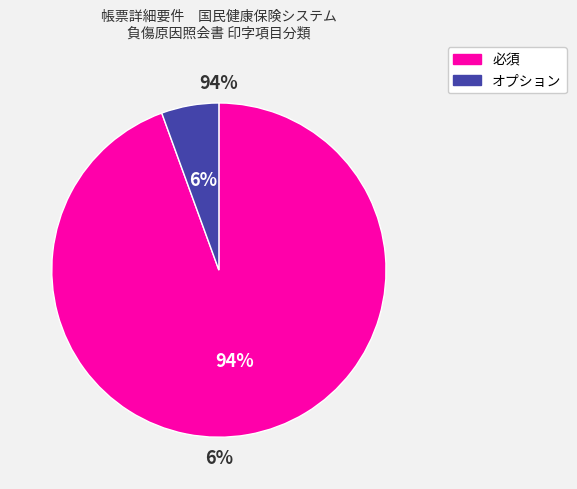

Which slice is the smallest?

オプション